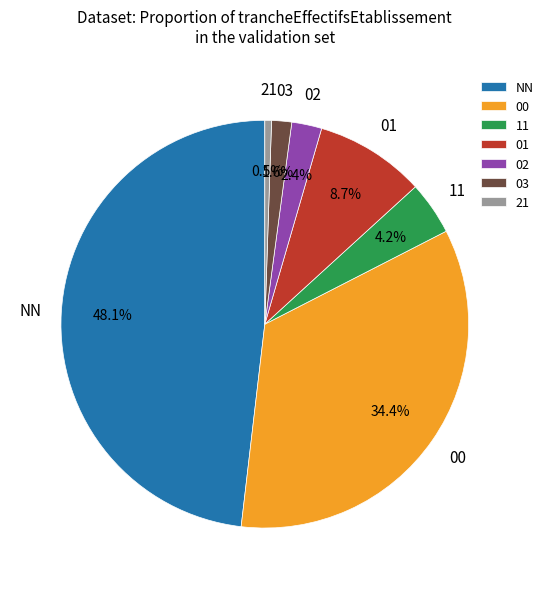

Which category has the biggest portion of the pie?

NN